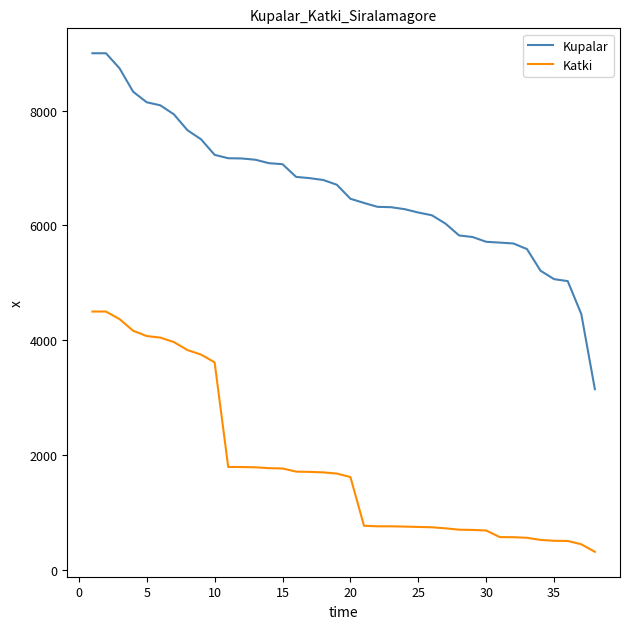

True or false: Kupalar and Katki intersect in this chart.

False